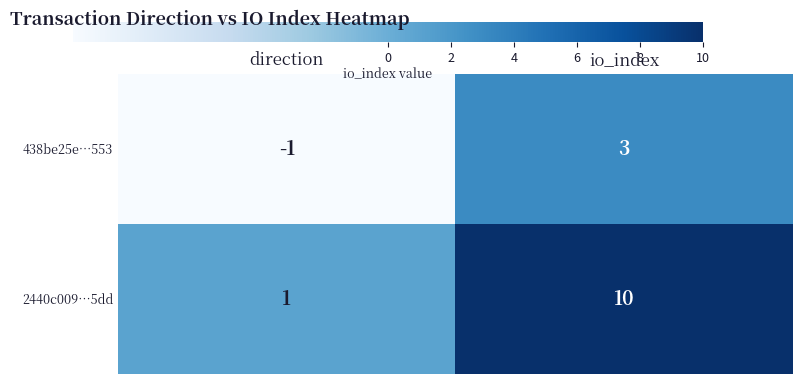

How many categories are shown in the chart?

2